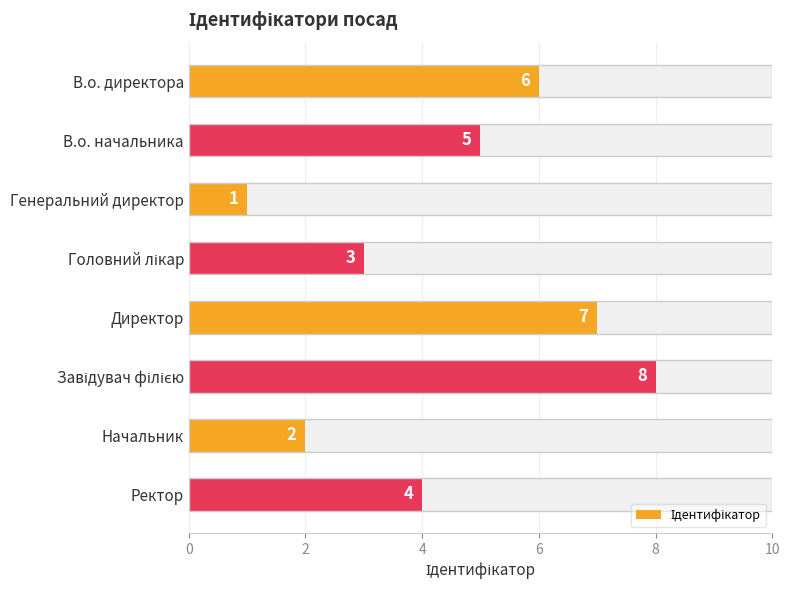

The value at Генеральний директор is 2. True or false?

False